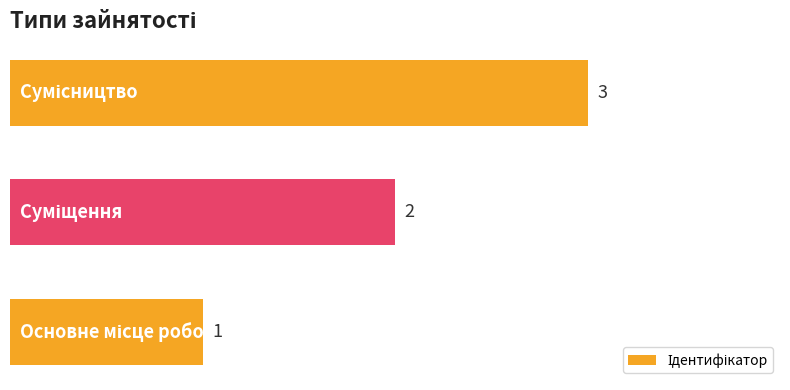

Count the values in the range 1 to 3.

3